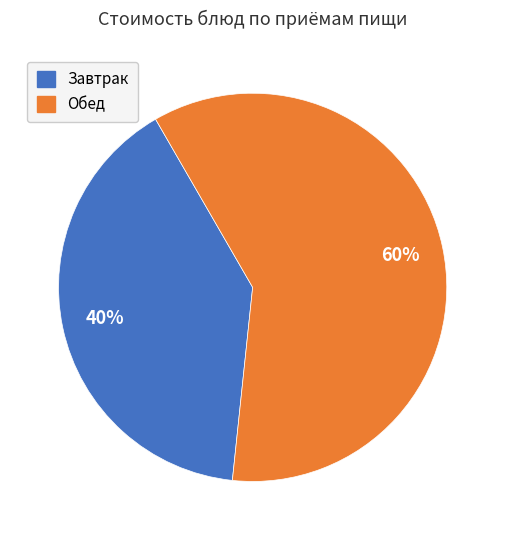

The Завтрак slice represents 40% of the pie. True or false?

True